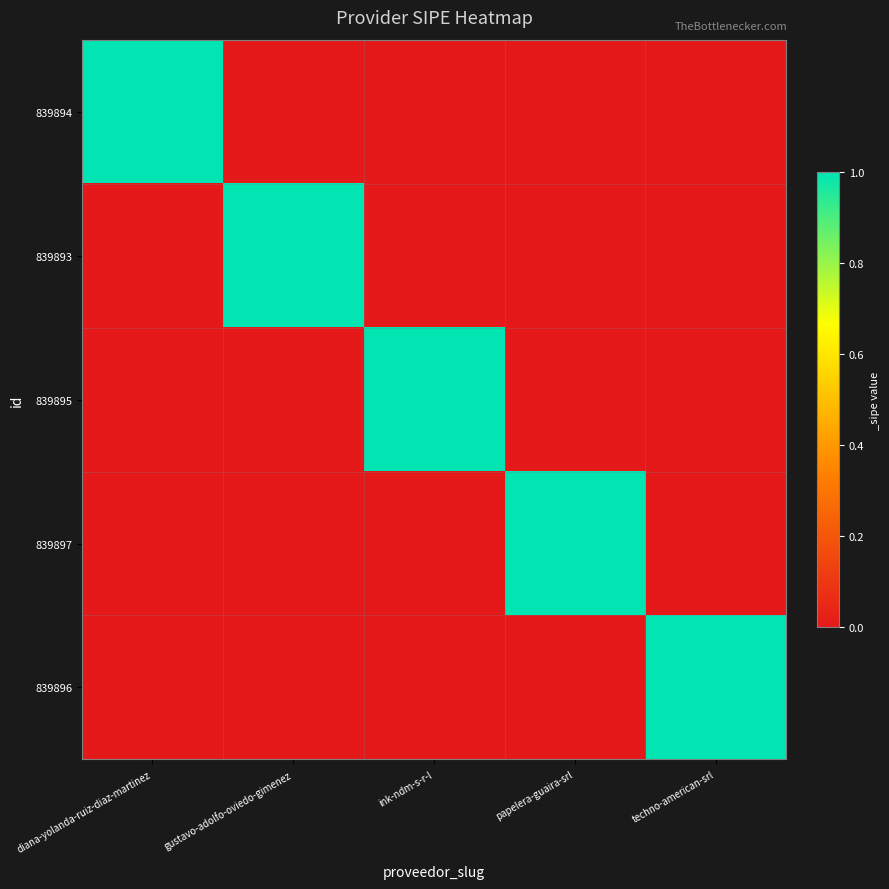

At how many categories does at least one series exceed 0?

5